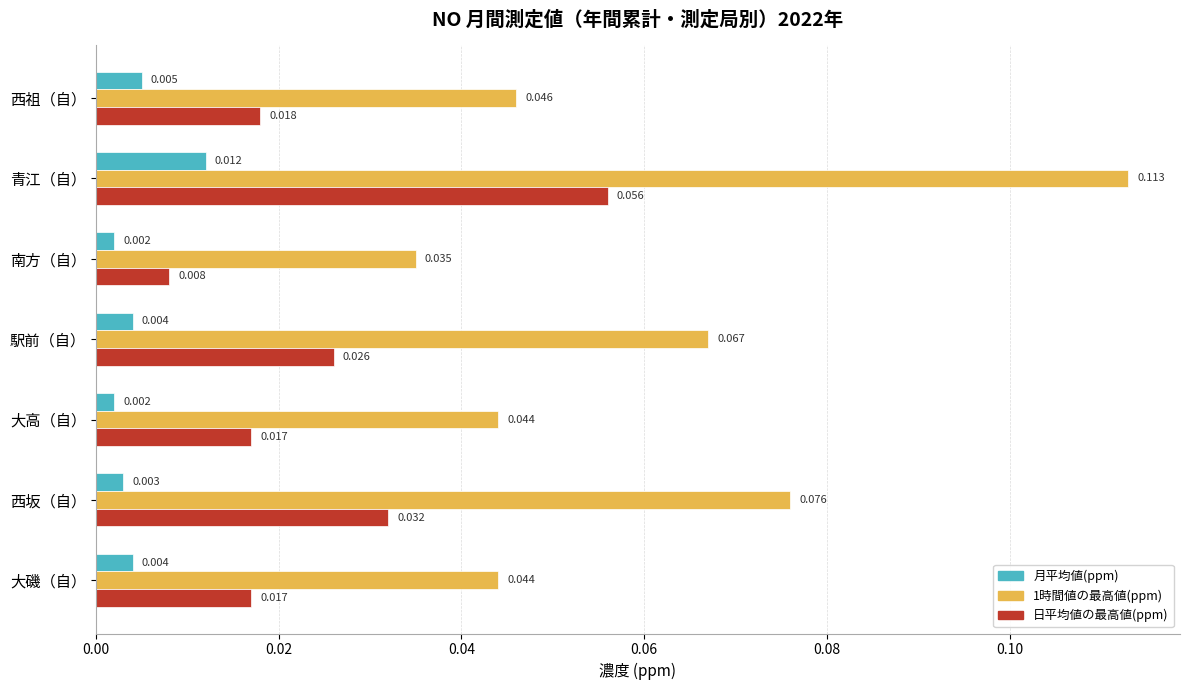

Is the value of 日平均値の最高値(ppm) at 南方（自） greater than the value of 月平均値(ppm) at 西坂（自）?

Yes